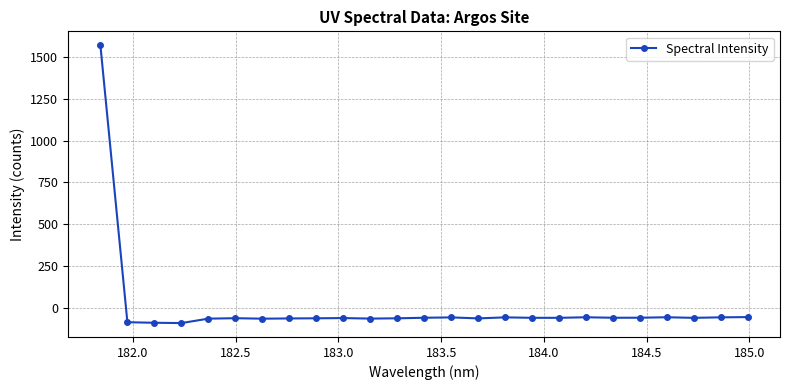

What is the value of the 13th point from the left?

-57.3